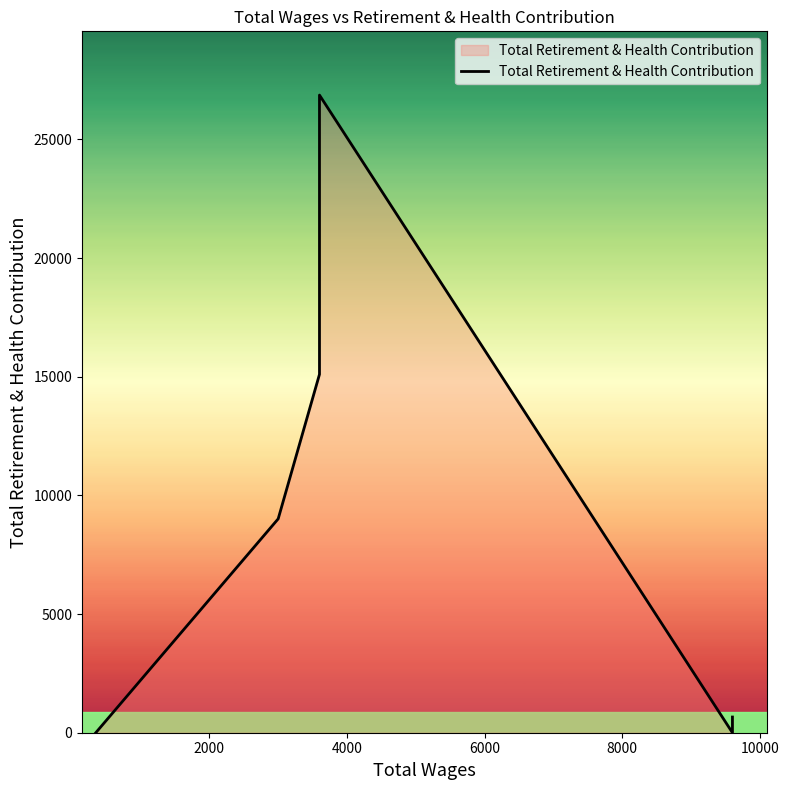

Reading left to right, extract all data points from this chart.

0	9012	15101	26866	0	661